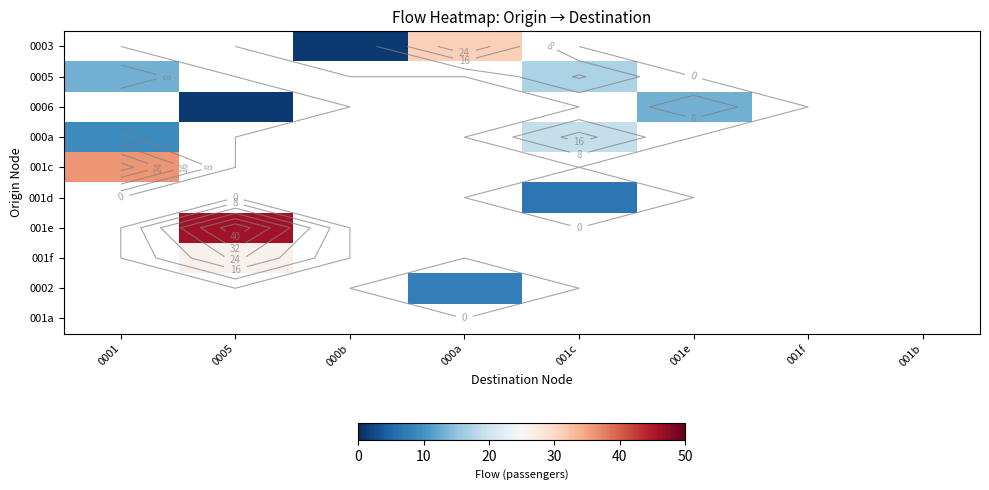

How many values in 0005 are above zero?

2